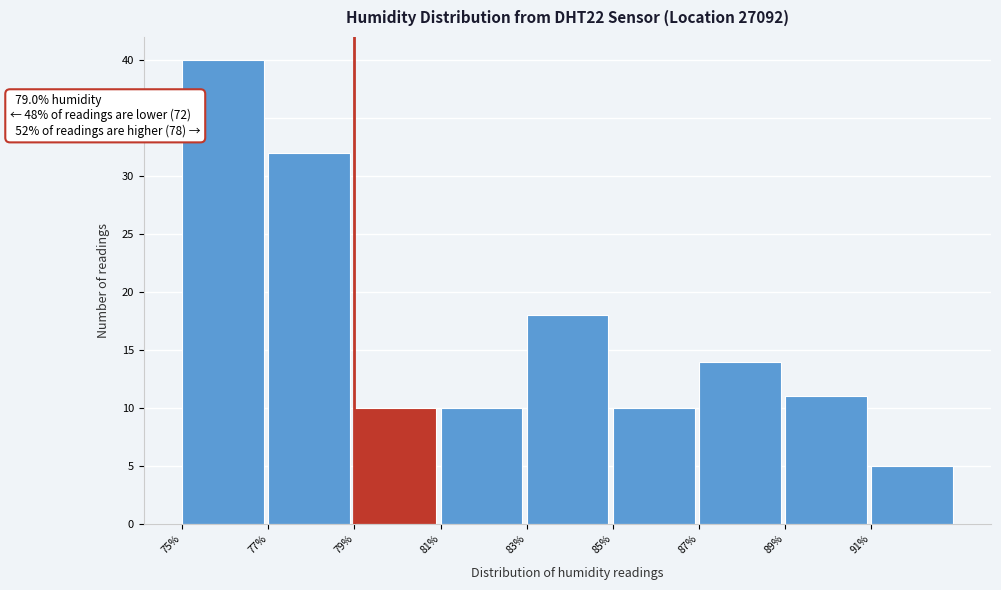

Over which range of the x-axis is the bar tallest?

75 to 77